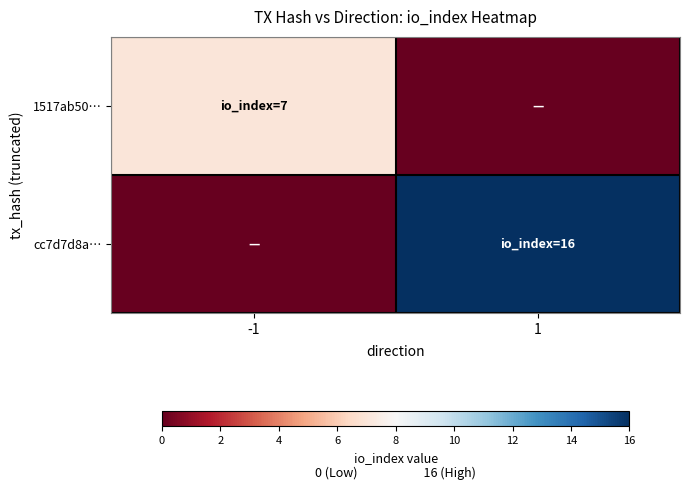

Reading left to right, extract all data points from this chart.

1517ab50…: -1=7	1=0
cc7d7d8a…: -1=0	1=16